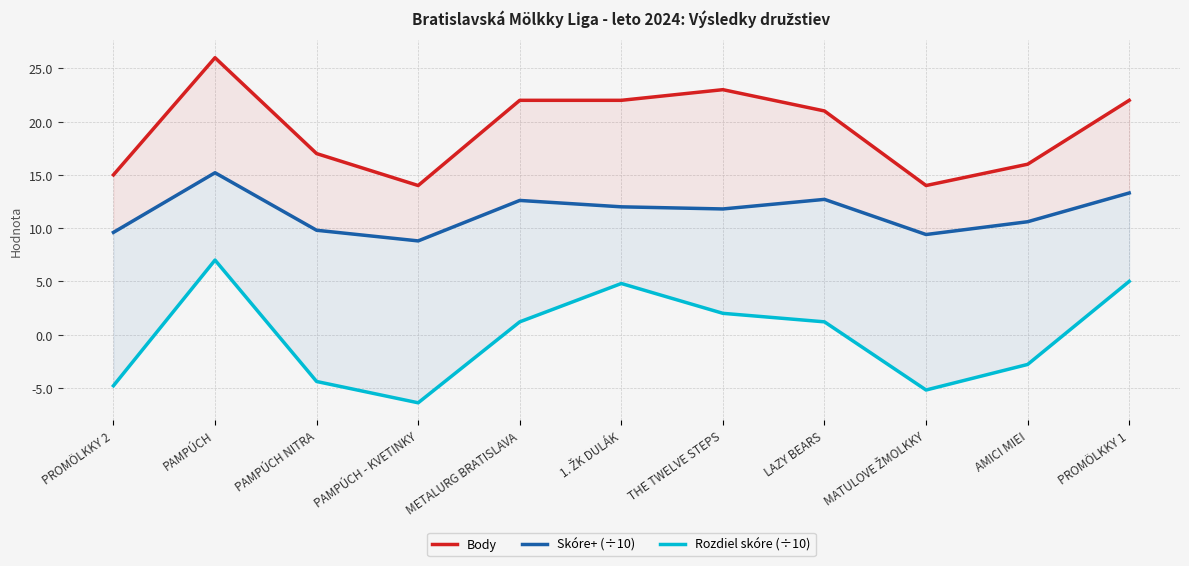

True or false: Rozdiel skóre (÷10) has a value of -2.6 at PROMÖLKKY 2.

False